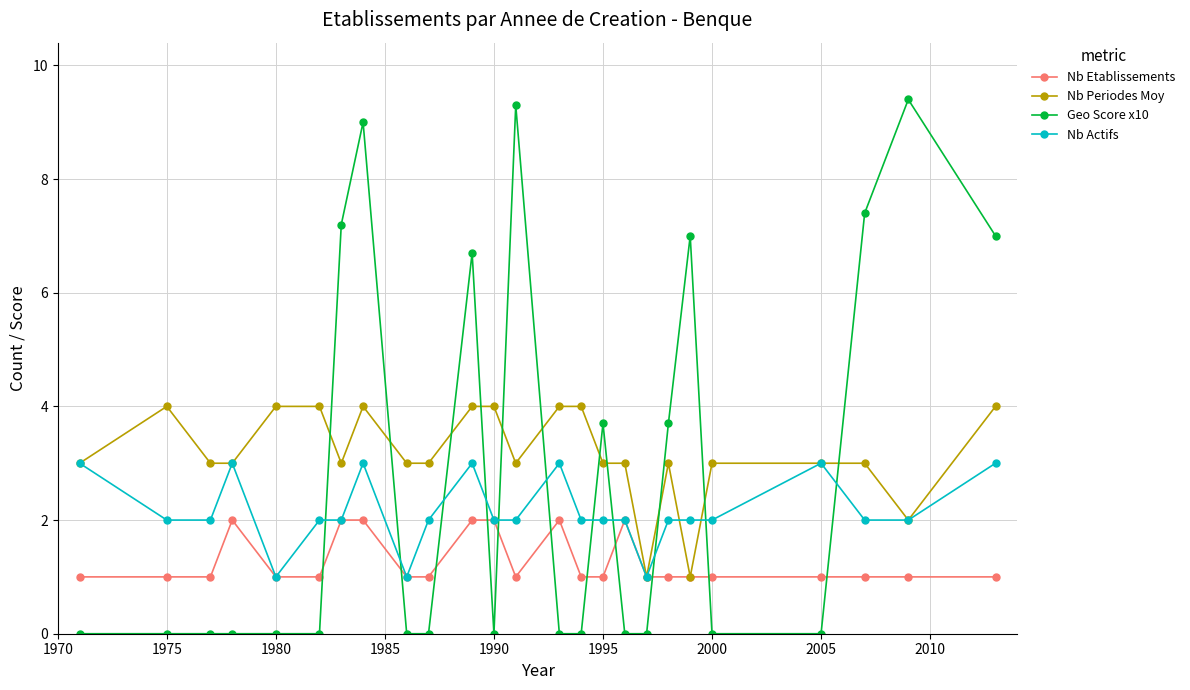

Which series has the widest spread of values?

Geo Score x10